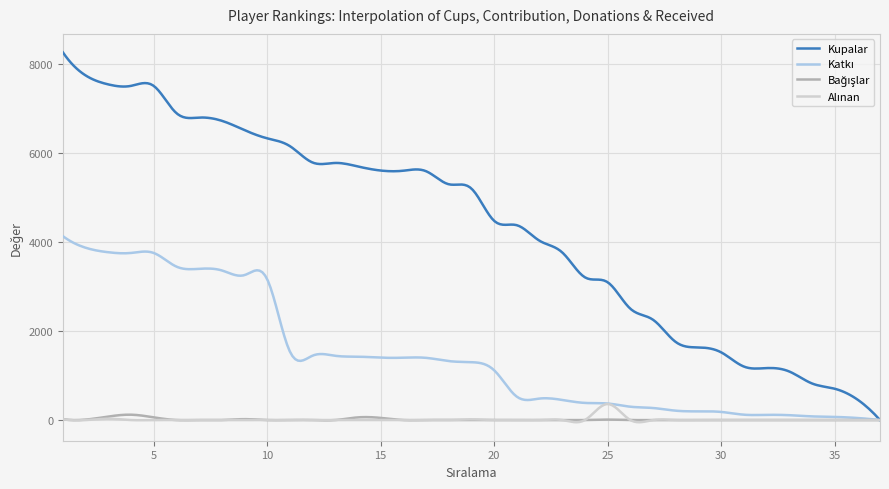

Which series has the largest range (max minus min)?

Kupalar